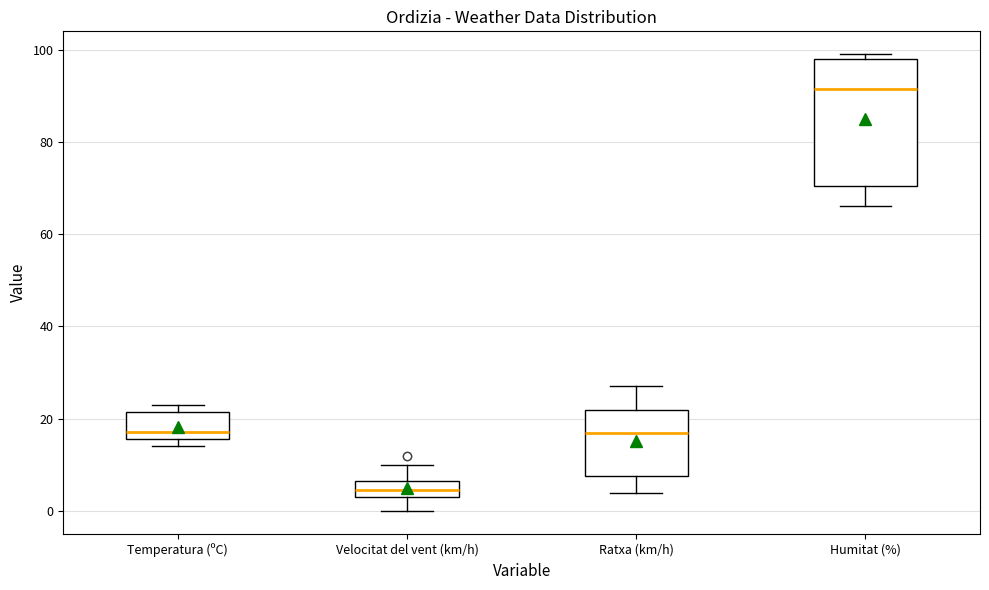

Where is the upper edge of the box for Velocitat del vent (km/h) on the y-axis? The values are not printed on the chart, so give them approximately, as read against the axis.

6